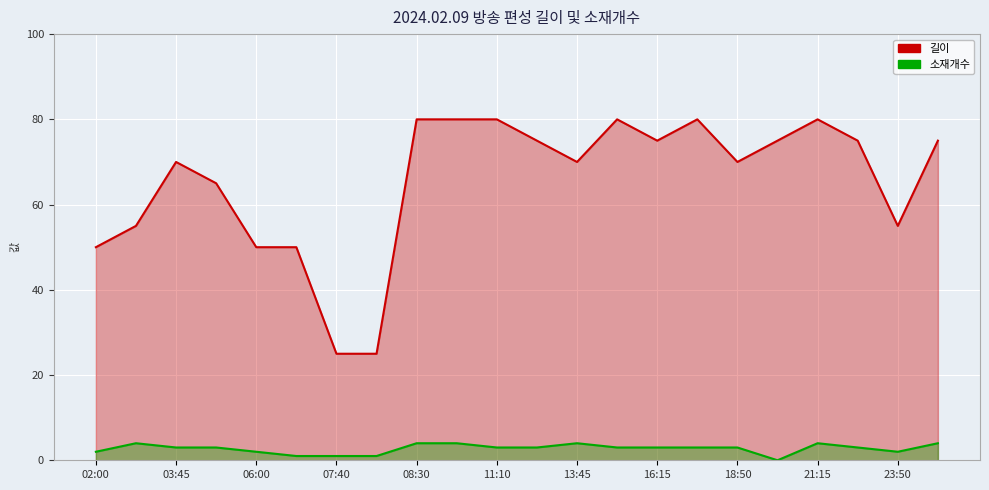

What is the value of the 소재개수 point at the 4th from the left?

3